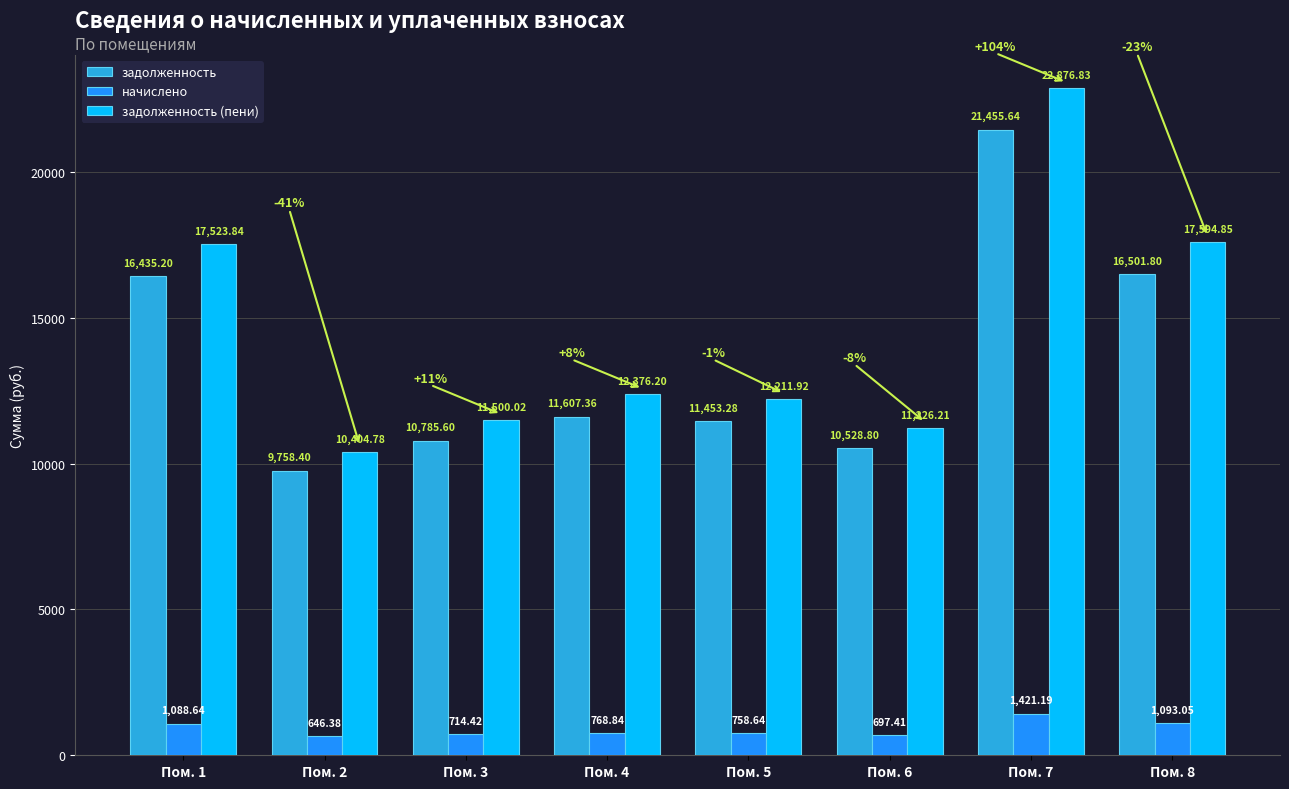

What is the sum of the начислено values at Пом. 7 and Пом. 2?

2067.6